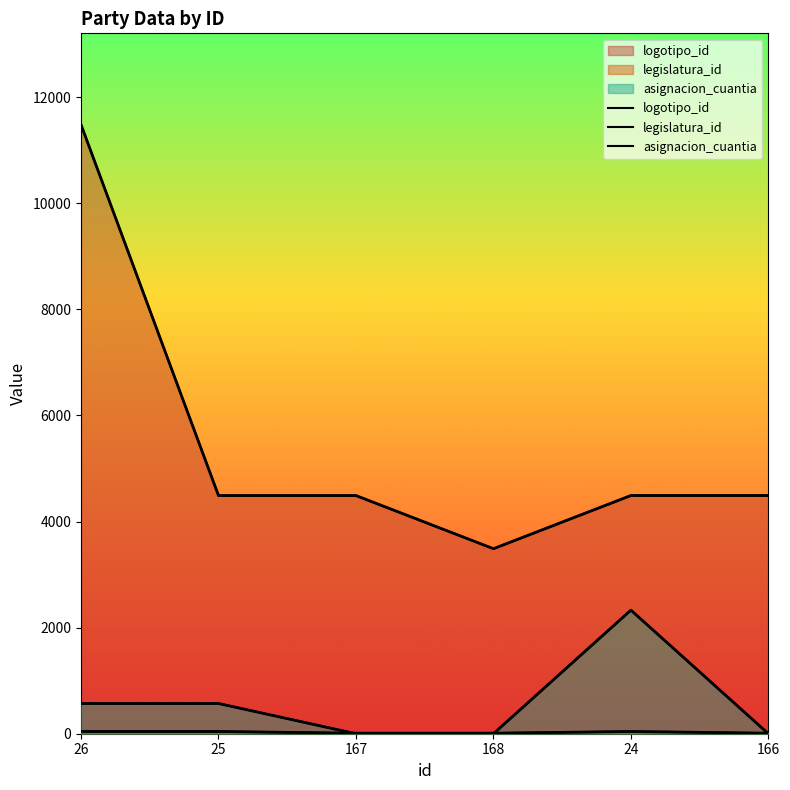

What is the sum of all legislatura_id values?

156